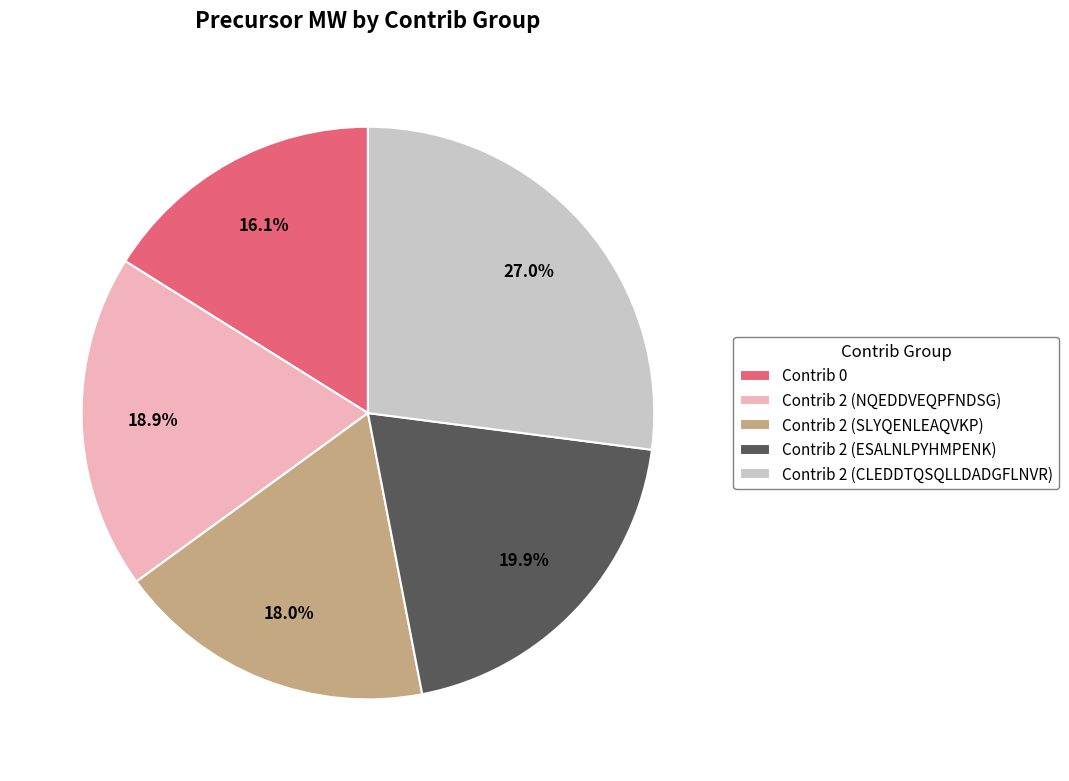

True or false: Contrib 2 (ESALNLPYHMPENK) accounts for 20% of the total.

True